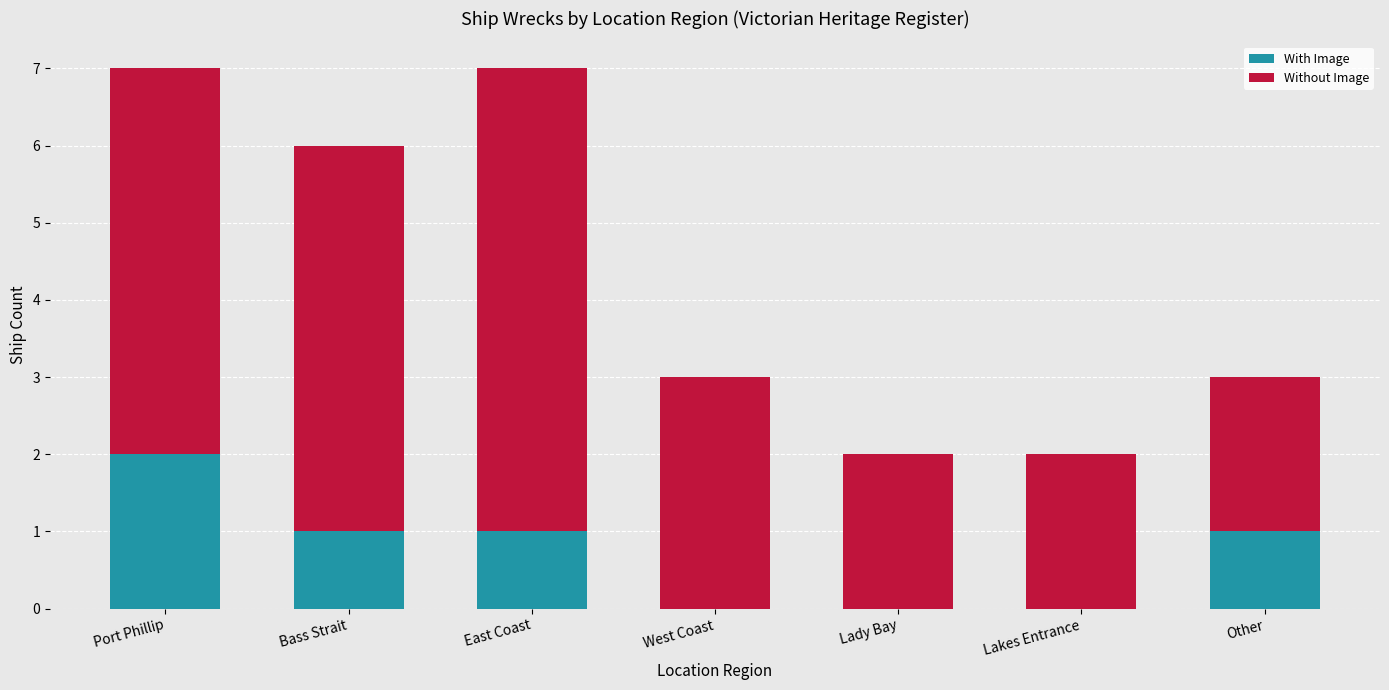

What is the sum of all With Image values?

5